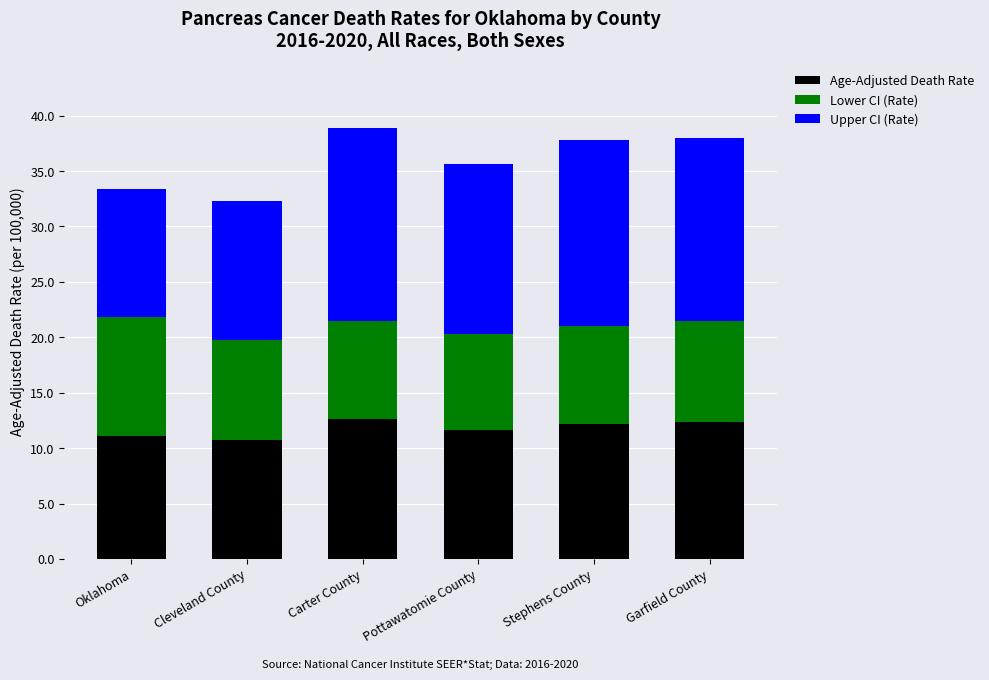

What is the difference between the maximum and second lowest values in the Age-Adjusted Death Rate series?

1.5